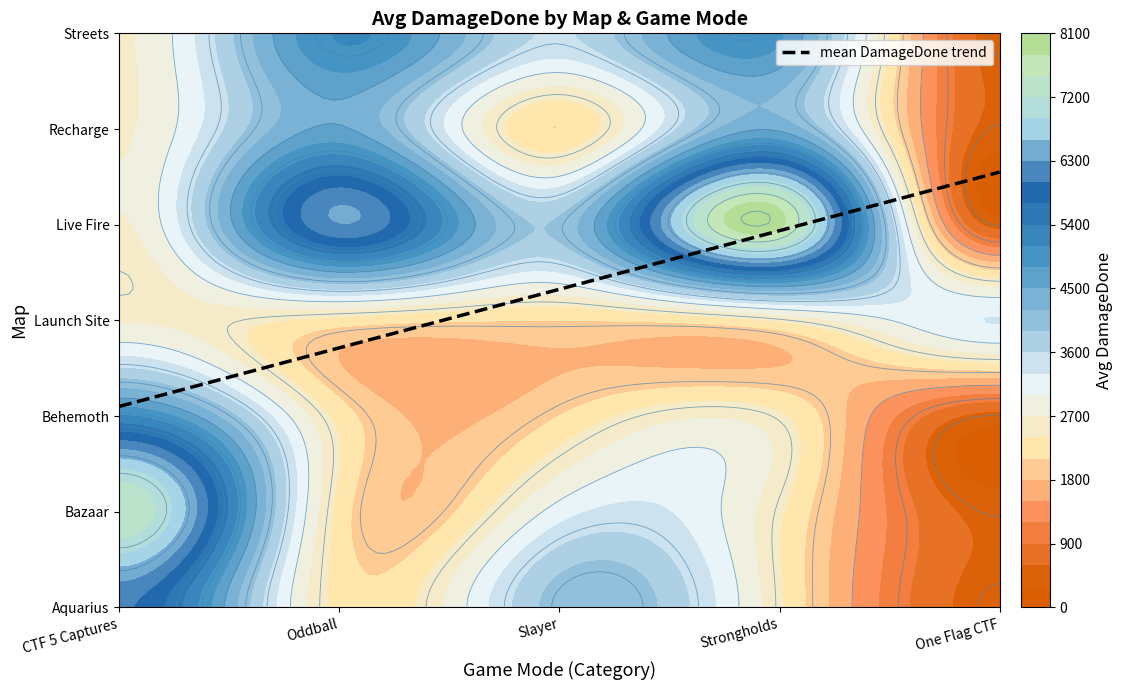

Is it true that Live Fire equals 9334 at Oddball?

False